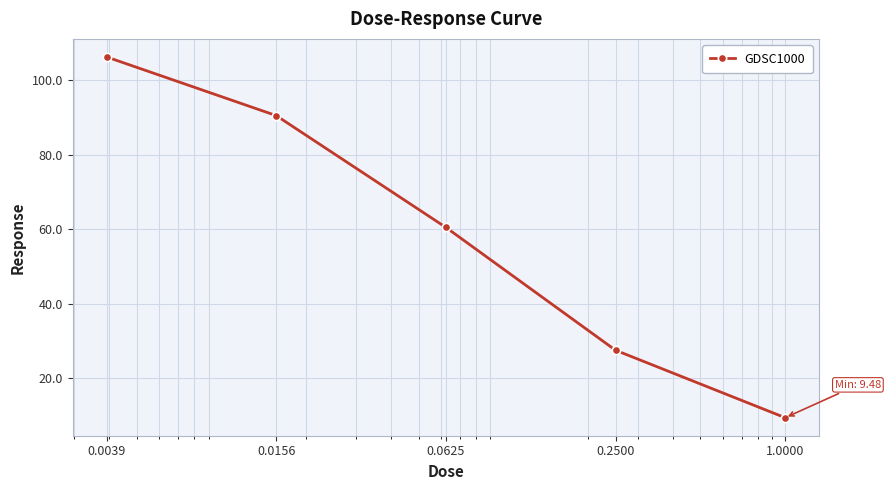

Reading right to left, transcribe all the data shown in this chart.

9.5	27.6	60.5	90.5	106.3